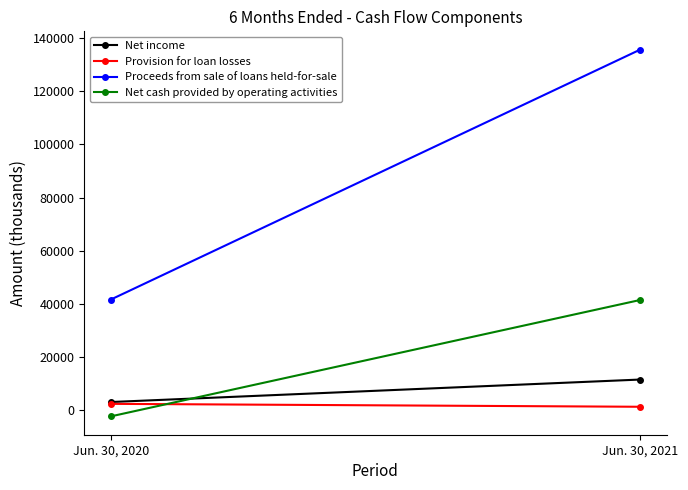

What is the difference between the maximum and minimum values in the Net cash provided by operating activities series?

43882